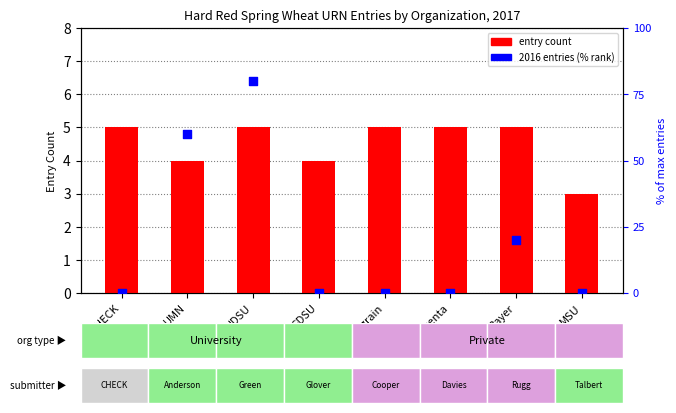

Is the value of entry count at SDSU greater than the value of 2016 entries (% rank) at Limagrain?

Yes